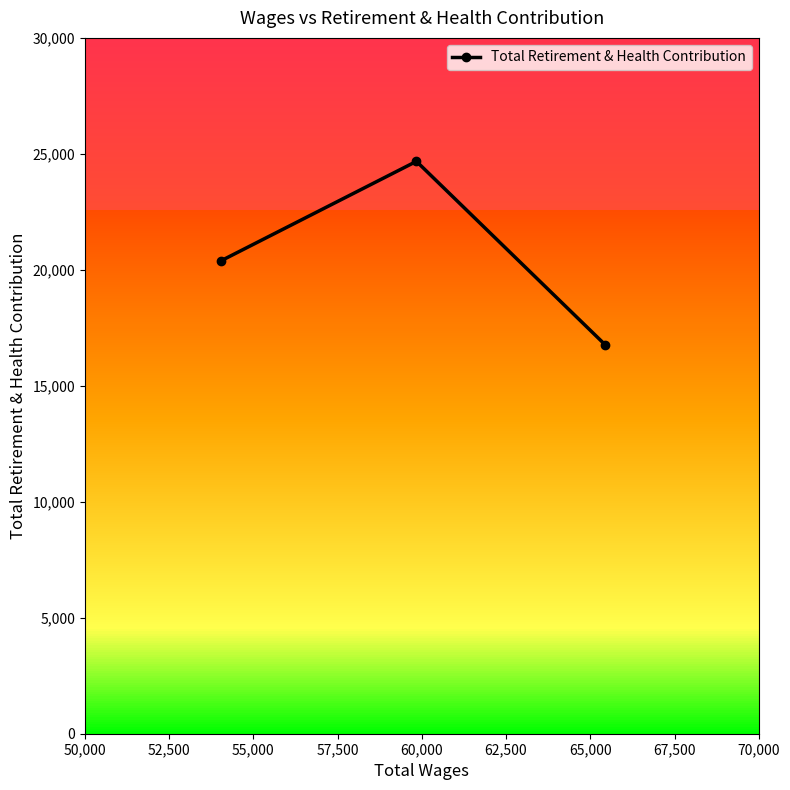

What is the maximum value shown in the chart?

24677